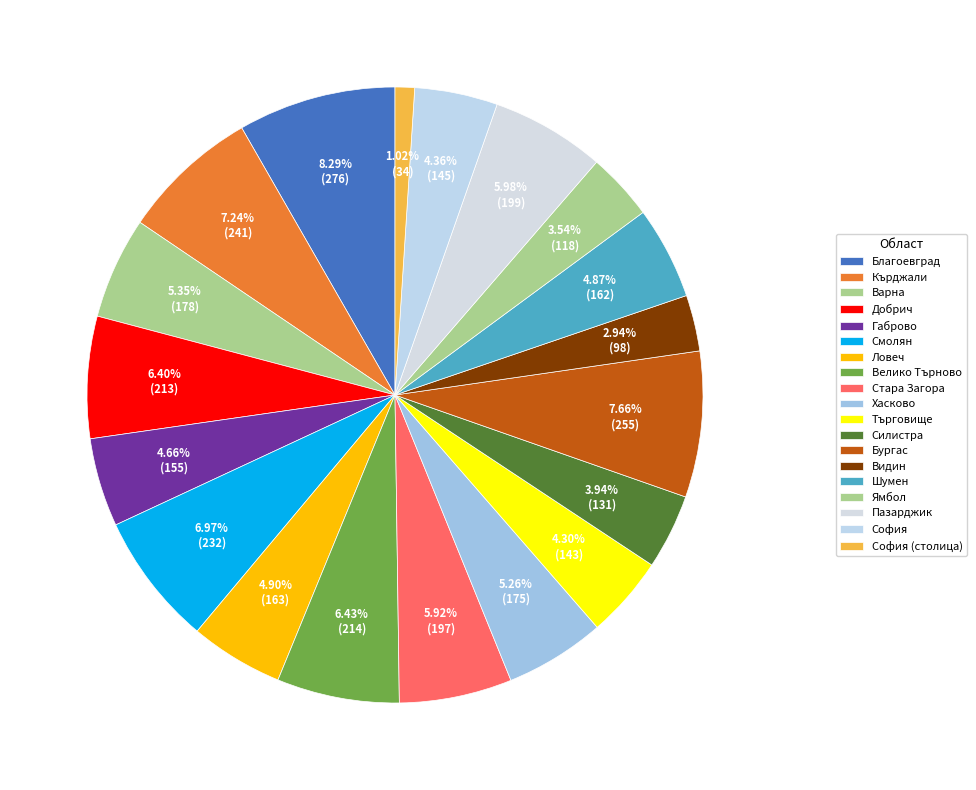

Which category has the smallest portion of the pie?

обл. София (столица)